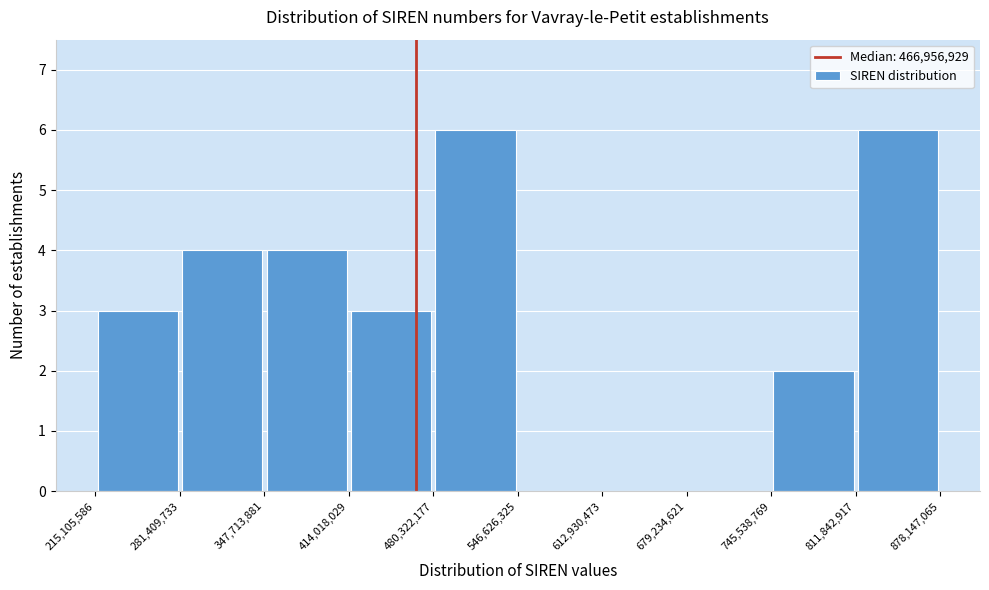

How tall is the bar that spans 215,105,586 to 281,409,733 on the x-axis? The values are not printed on the chart, so give them approximately, as read against the axis.

3